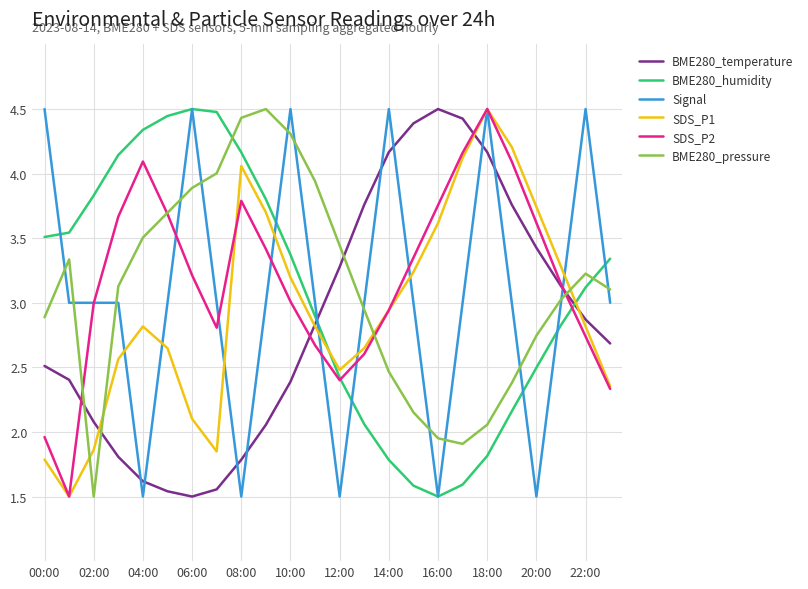

How many Signal values are between 3 and 4?

13